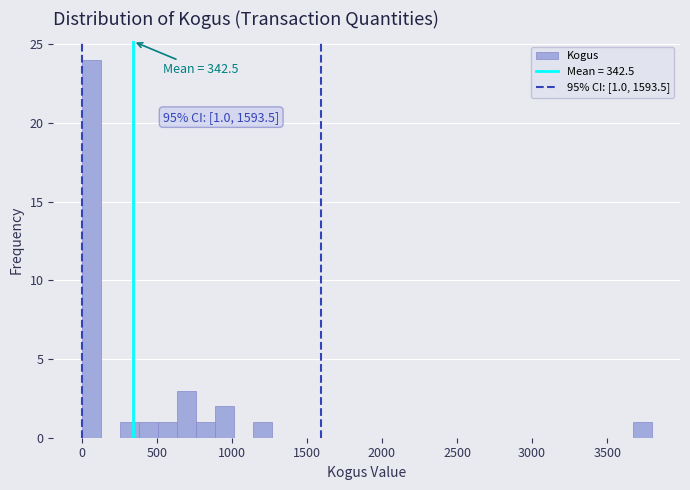

Read against the x-axis, roughly where is the centre of the tallest bar?

50